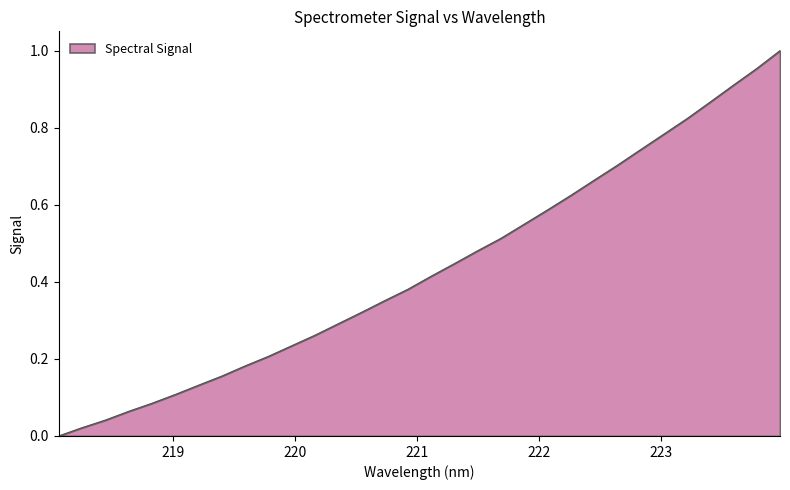

How many values are above zero?

31